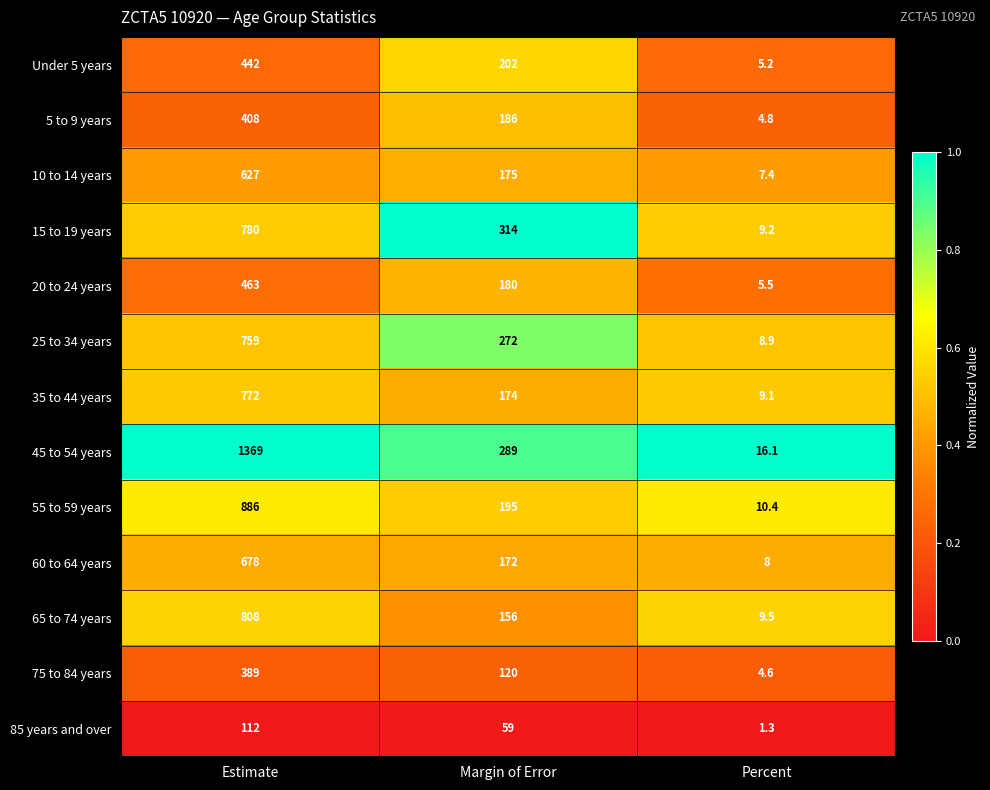

Which series has the largest total across all categories?

45 to 54 years